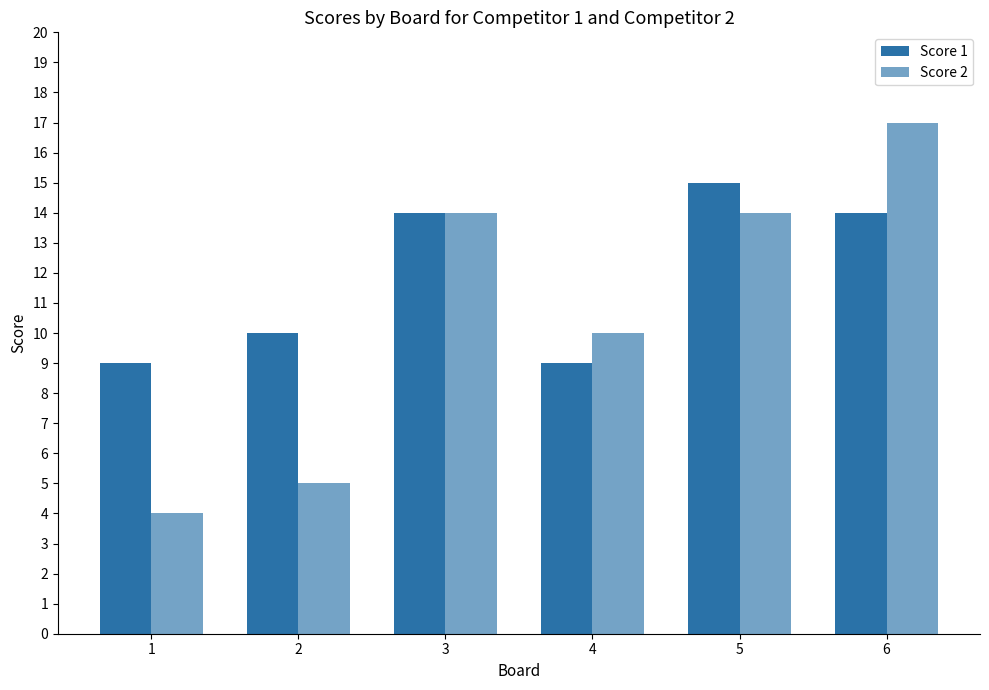

What is the total value across all series at 4?

19